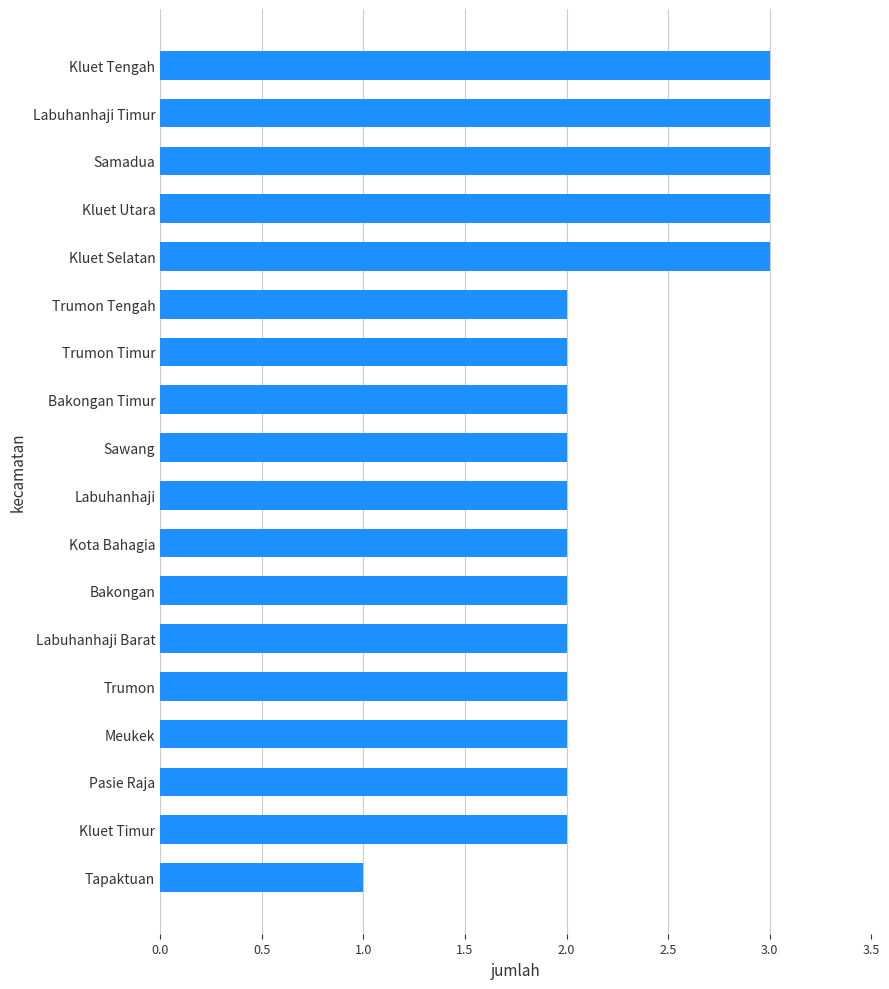

What is the smallest value displayed?

1